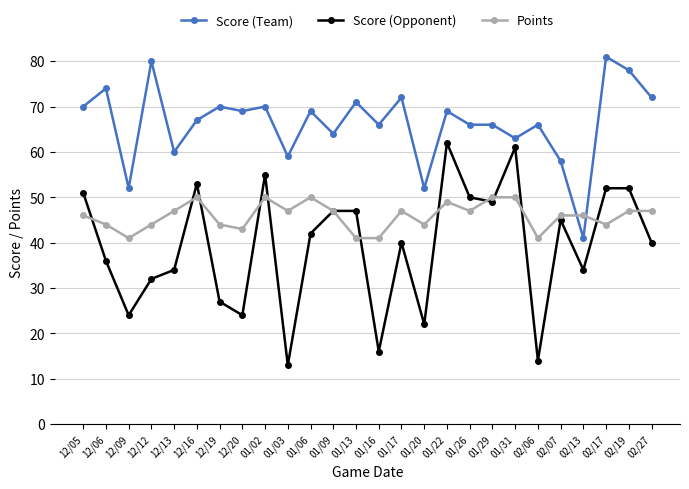

Which series changed the most between 01/16 and 02/19?

Score (Opponent)